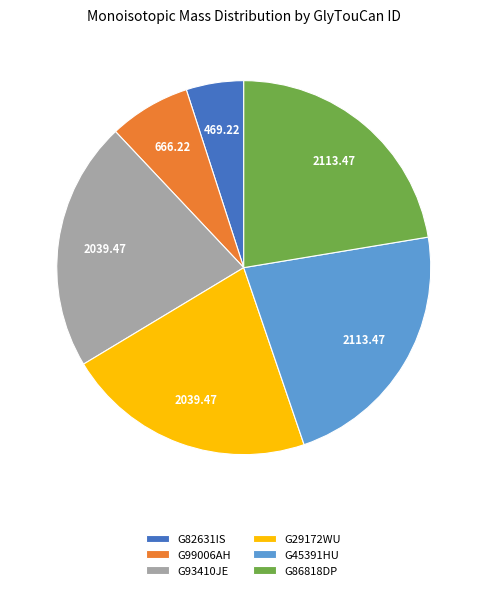

Does G29172WU account for over 50% of the chart?

No